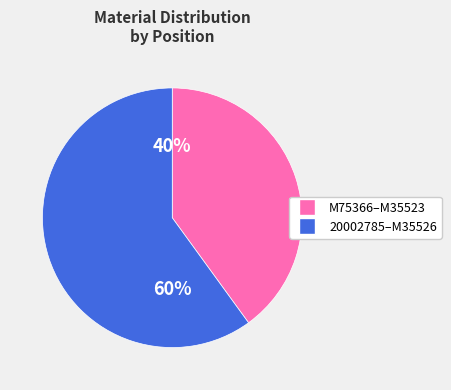

To the nearest percent, what is the difference between the largest and smallest slice percentages?

20%